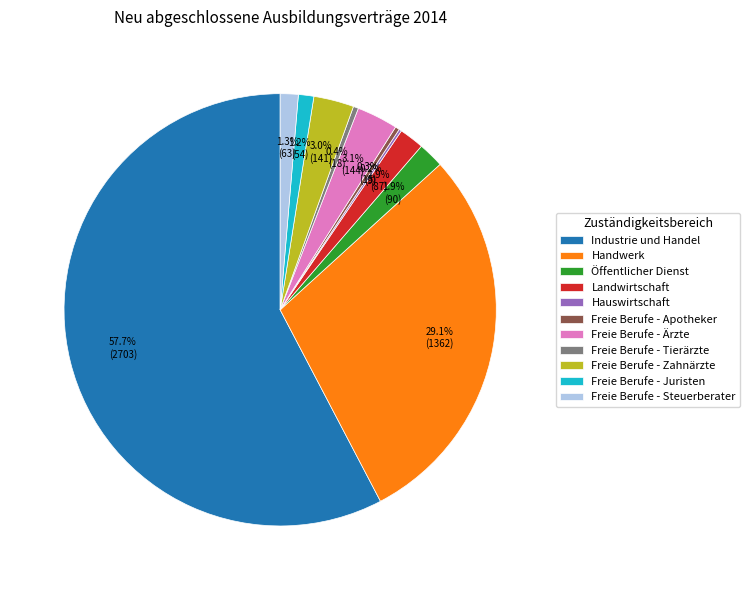

What percentage do Freie Berufe - Ärzte and Freie Berufe - Apotheker together represent?

3.4%